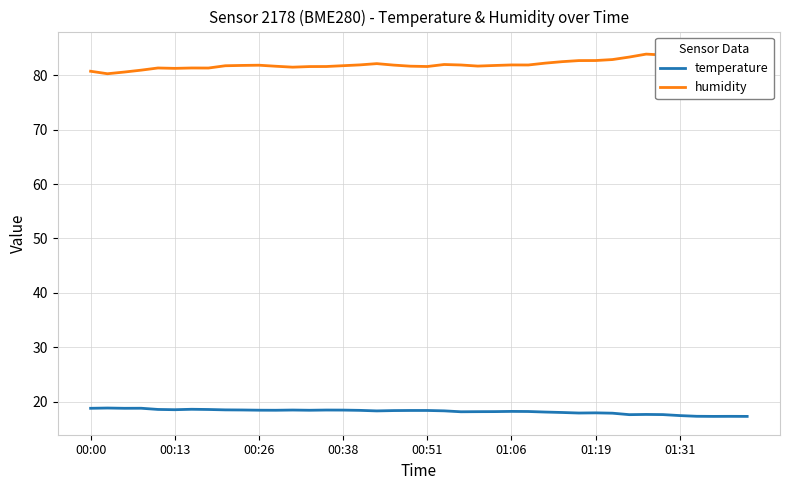

What are all the series names shown in the legend?

temperature, humidity